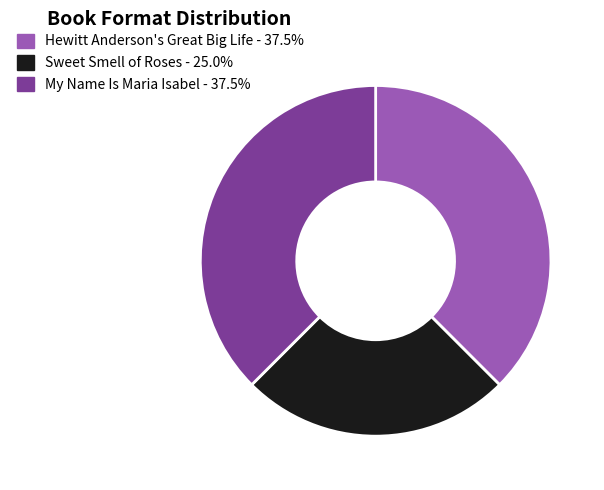

Count the number of slices in the pie.

3